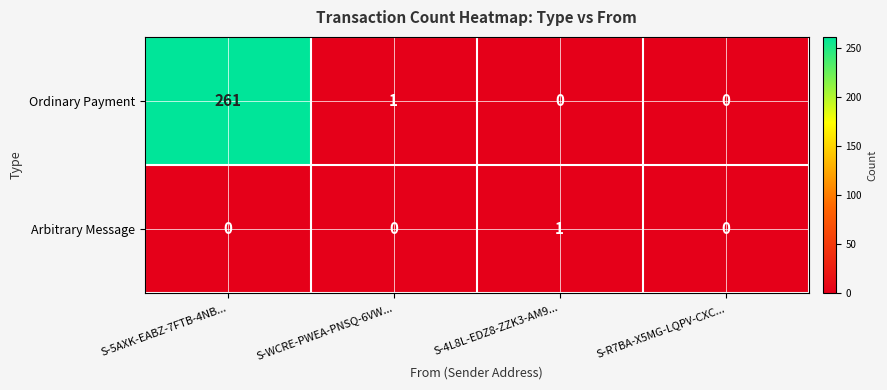

Reading left to right, extract all data points from this chart.

Ordinary Payment: 261	1	0	0
Arbitrary Message: 0	0	1	0